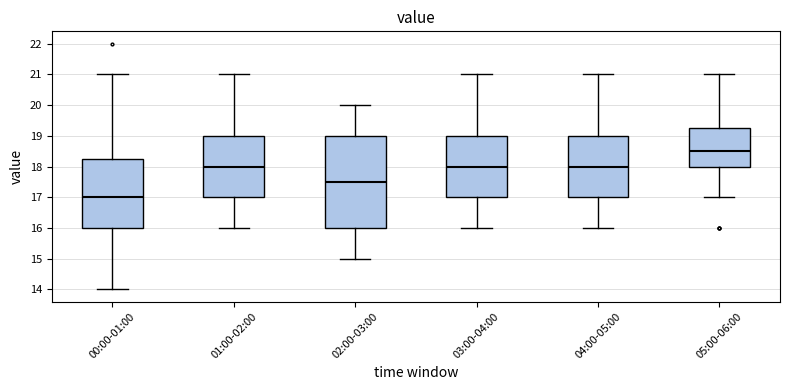

Comparing the boxes themselves (not the whiskers), which one is the tallest?

02:00-03:00